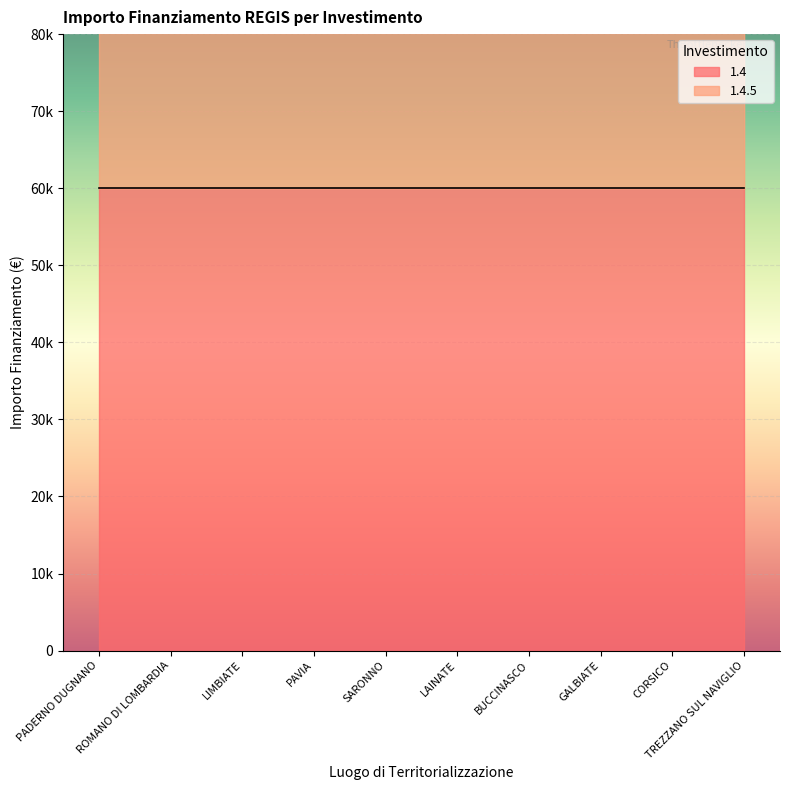

Which has a higher value, BUCCINASCO or SARONNO?

BUCCINASCO